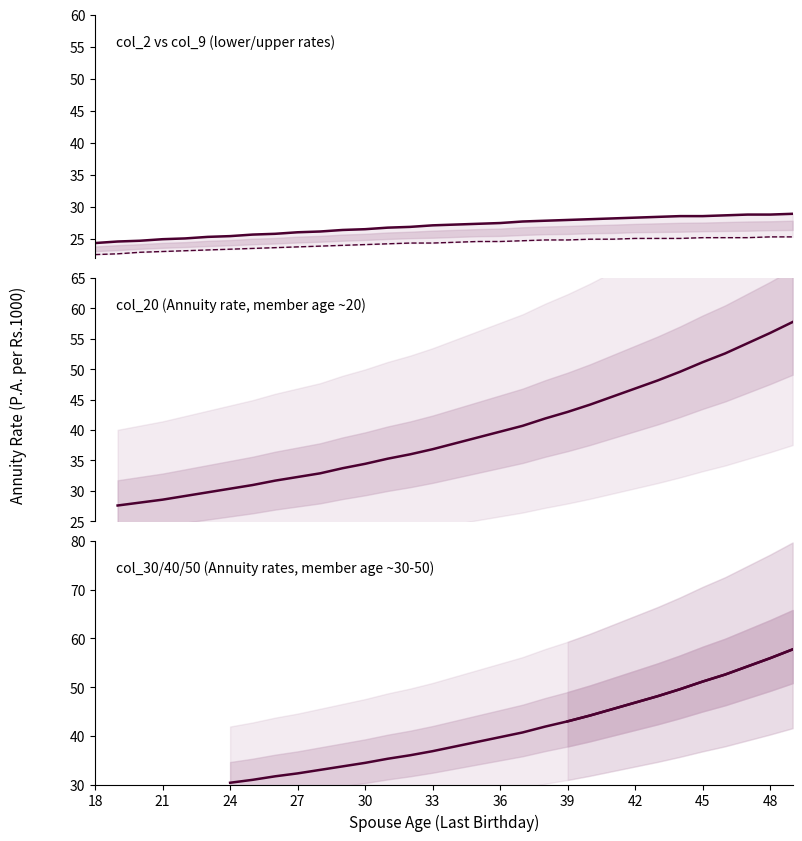

At how many categories does at least one series exceed 46?

8